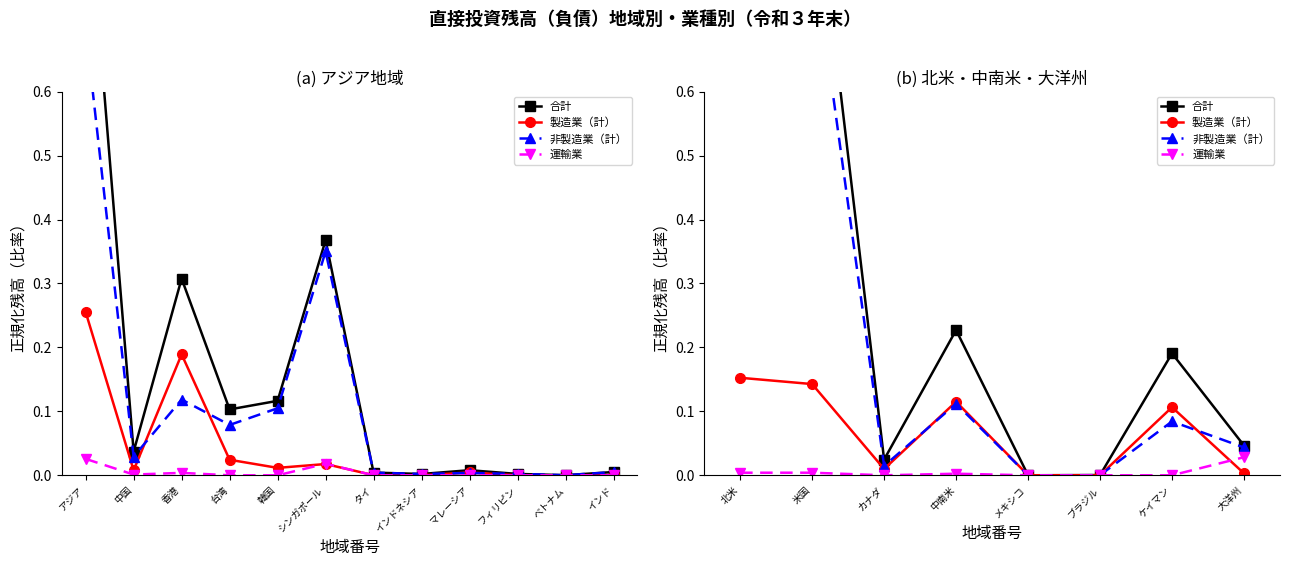

True or false: 運輸業 and 製造業（計） cross at least once.

True